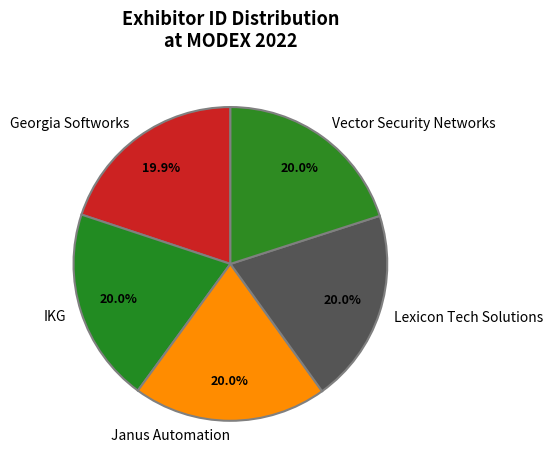

To the nearest percent, what portion does Janus Automation represent?

20%